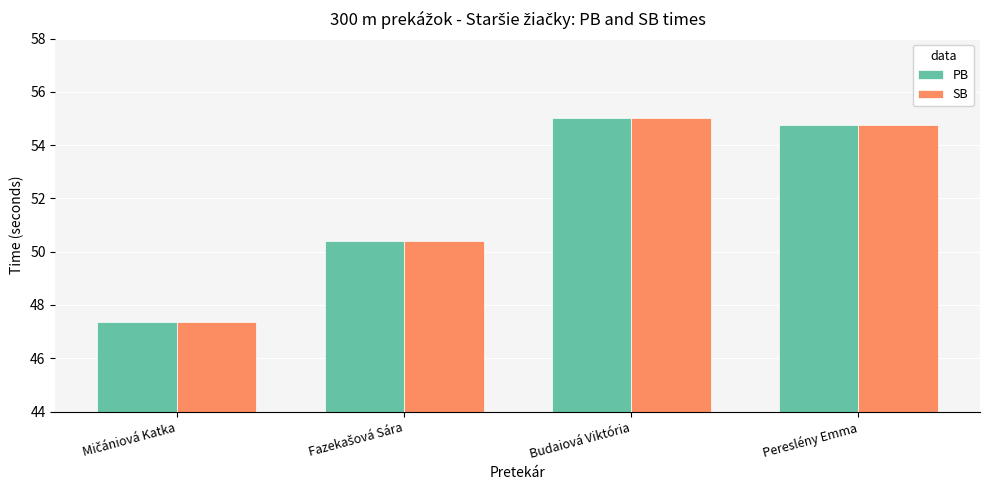

How many data points does each series have?

4